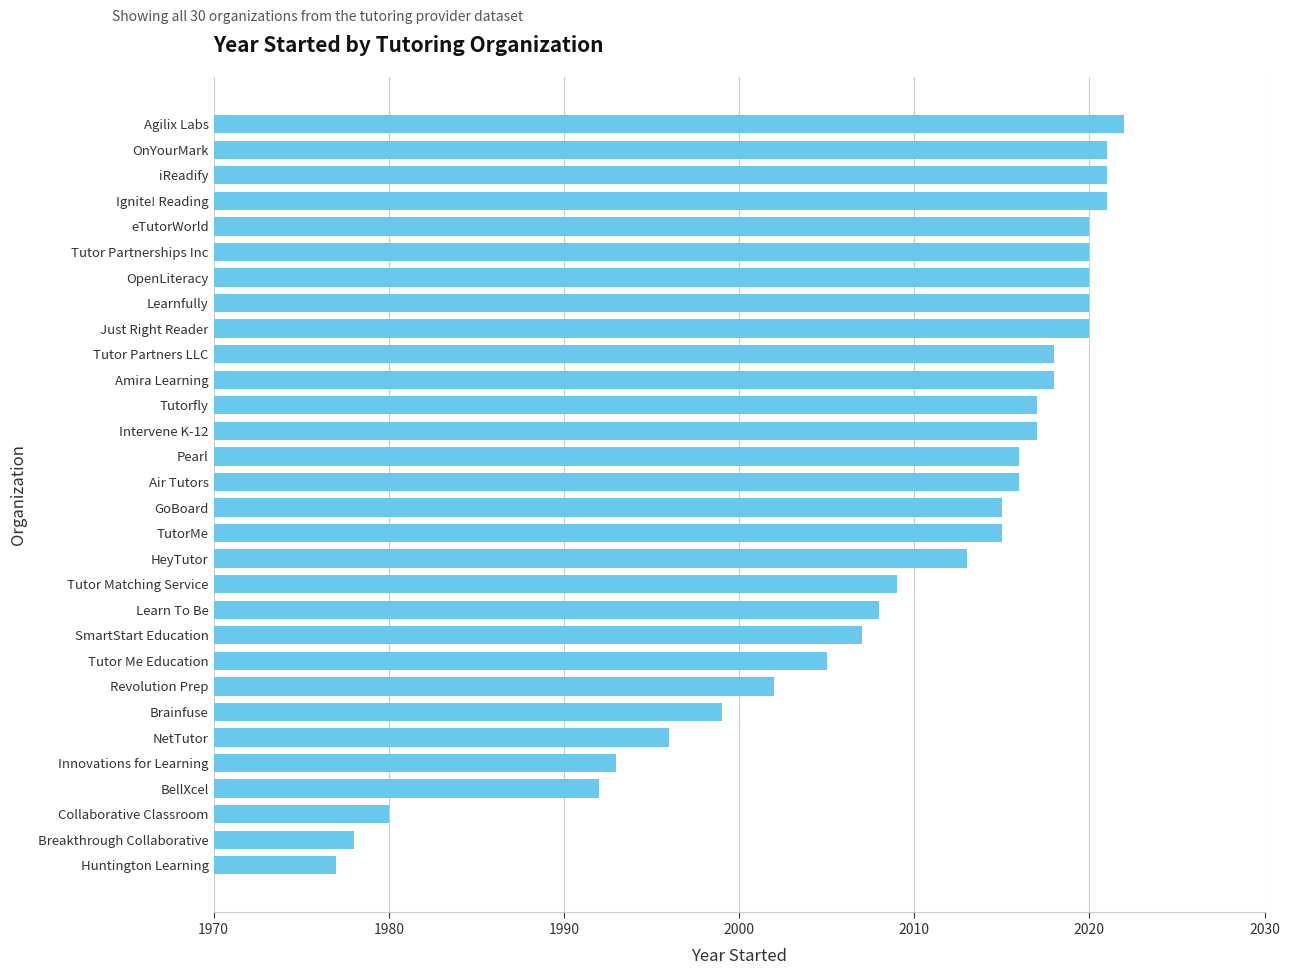

At which category does the chart reach its minimum across all series?

Huntington Learning